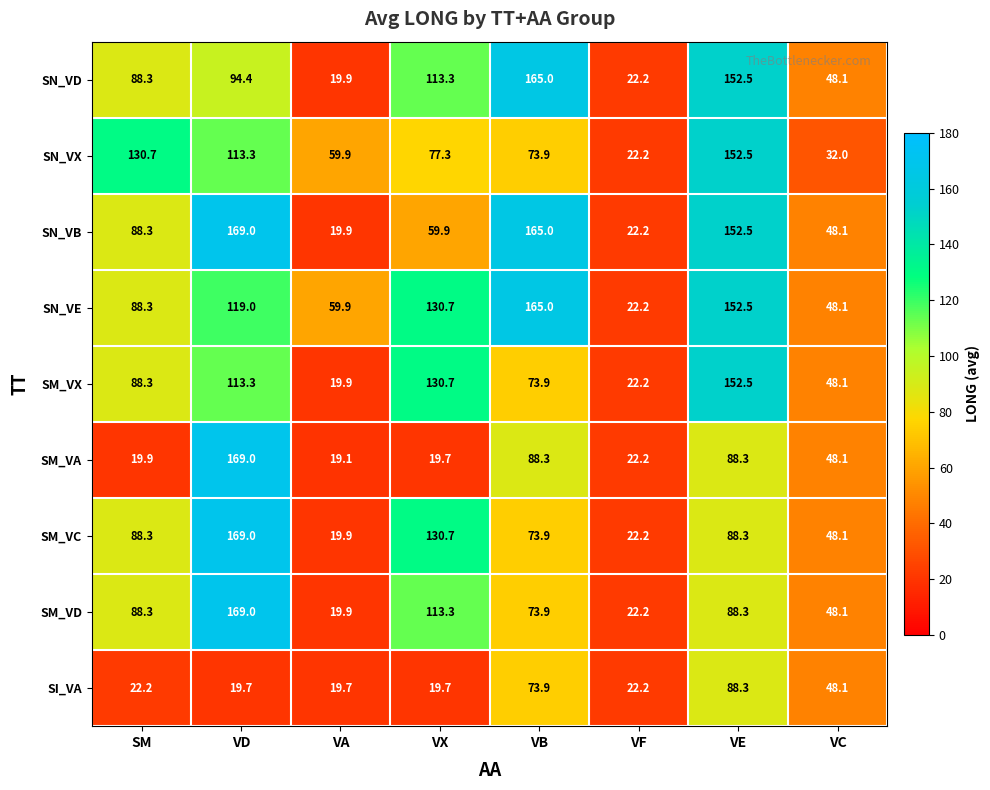

At which label is SM_VX closest to 86?

SM